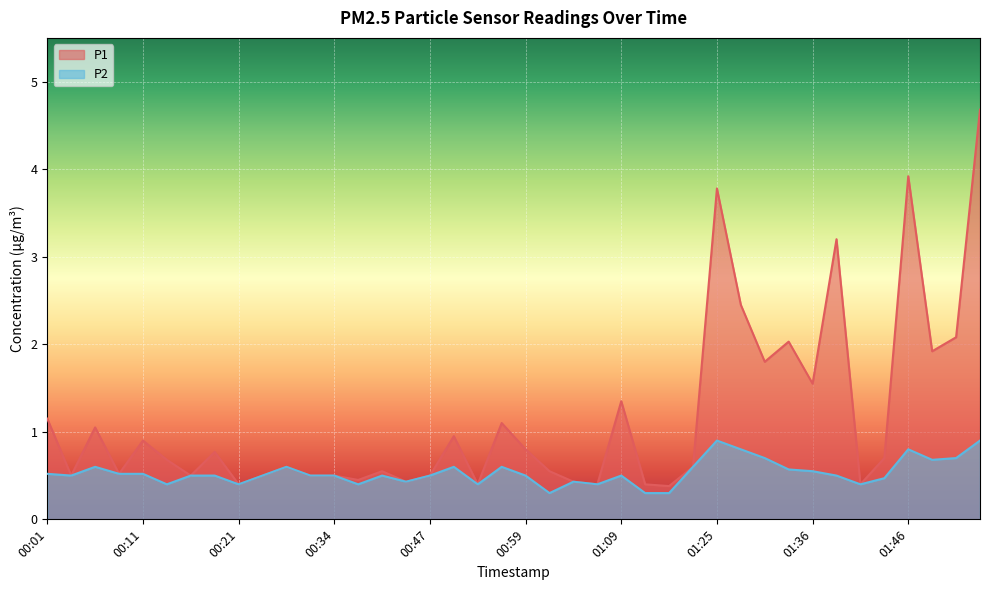

Which category has the lowest value in the P2 series?

01:02